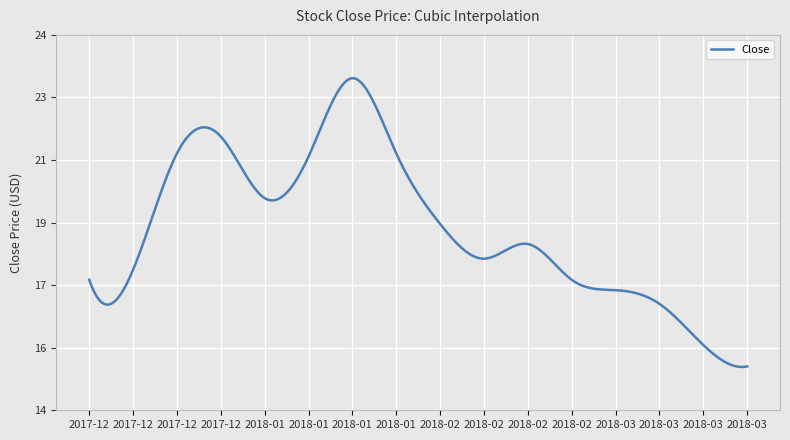

Does the chart have visible grid lines?

Yes